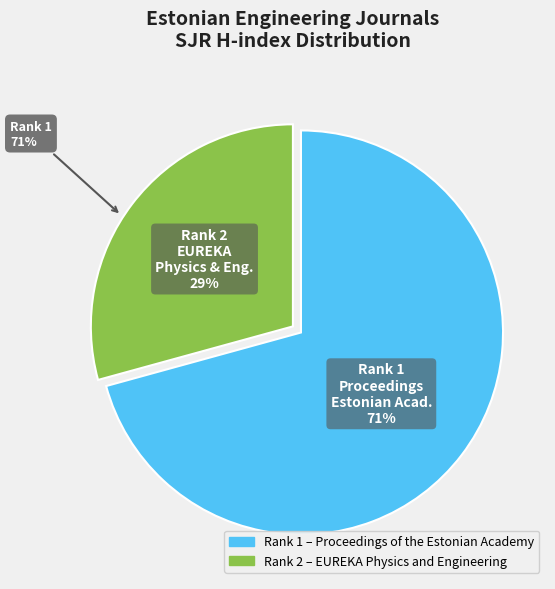

To the nearest percent, what is the average slice percentage?

50%